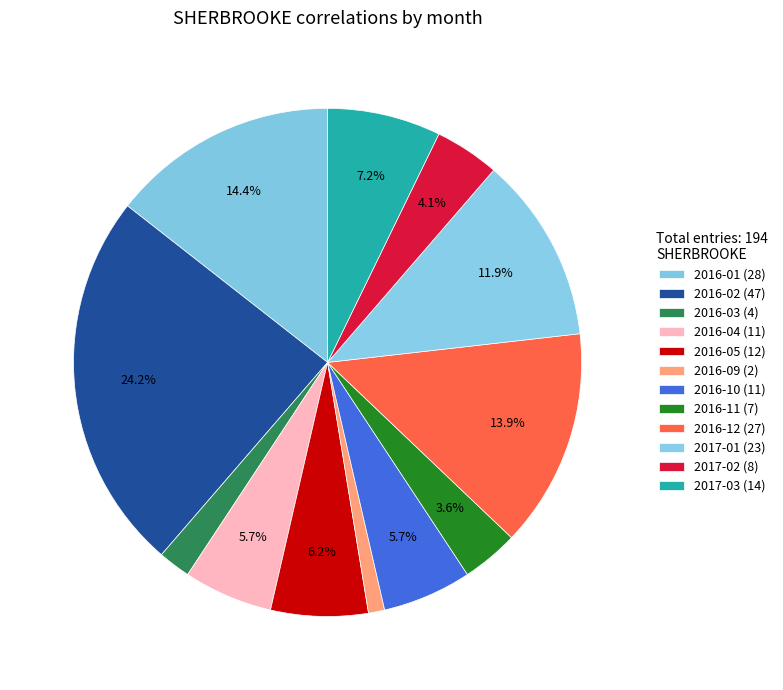

Does 2016-11 account for over 50% of the chart?

No